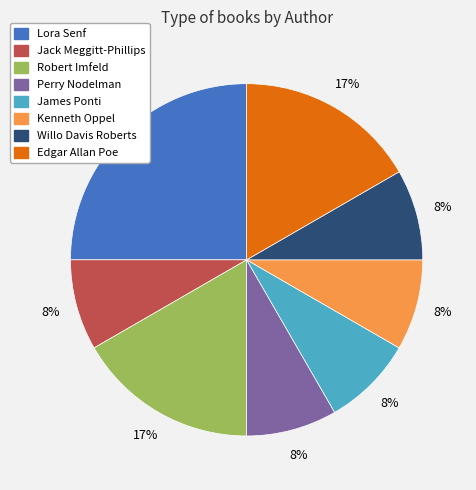

The Robert Imfeld slice represents 6% of the pie. True or false?

False